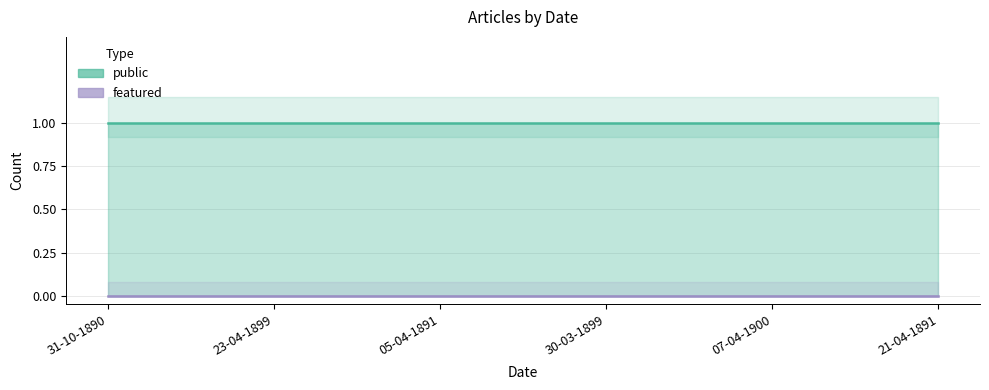

Rank the series by their average value, from lowest to highest.

featured, public